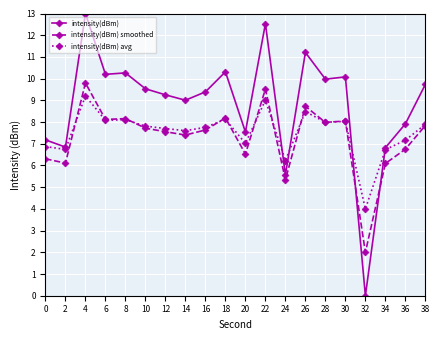

At which category is the sum across all series the highest?

4